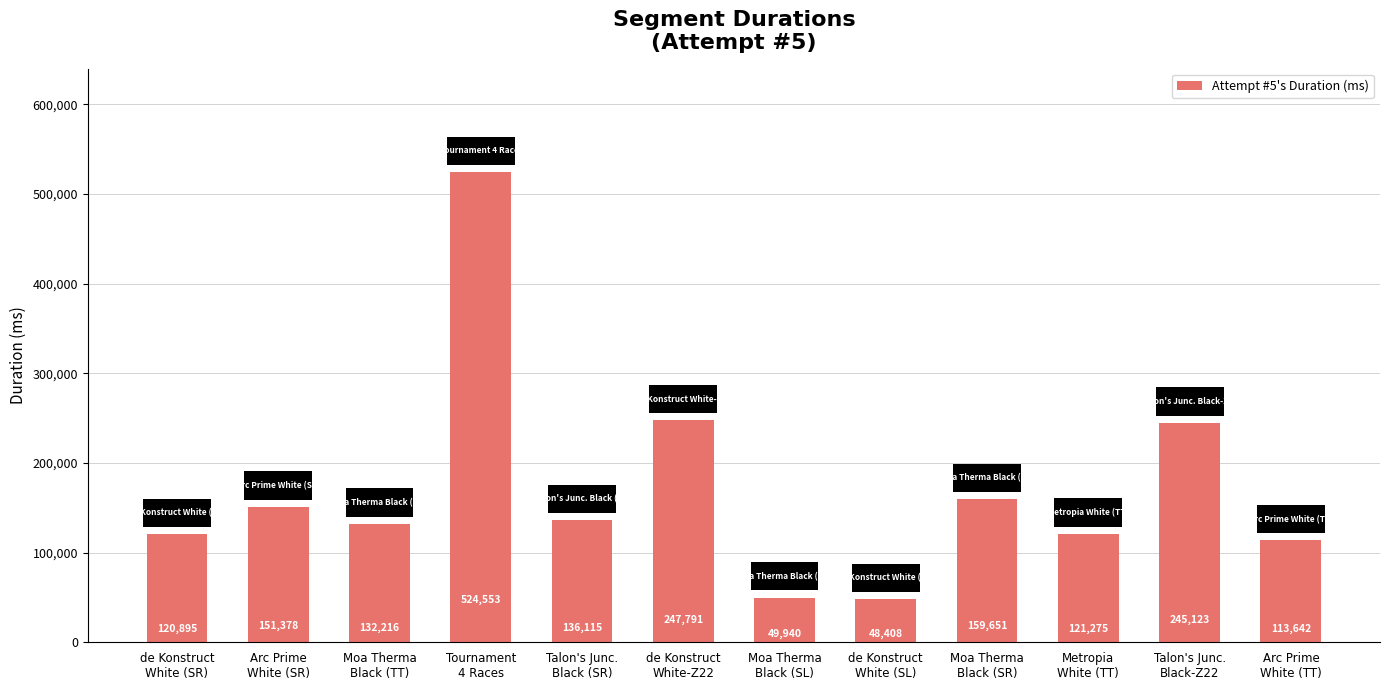

What is the average value?

170916